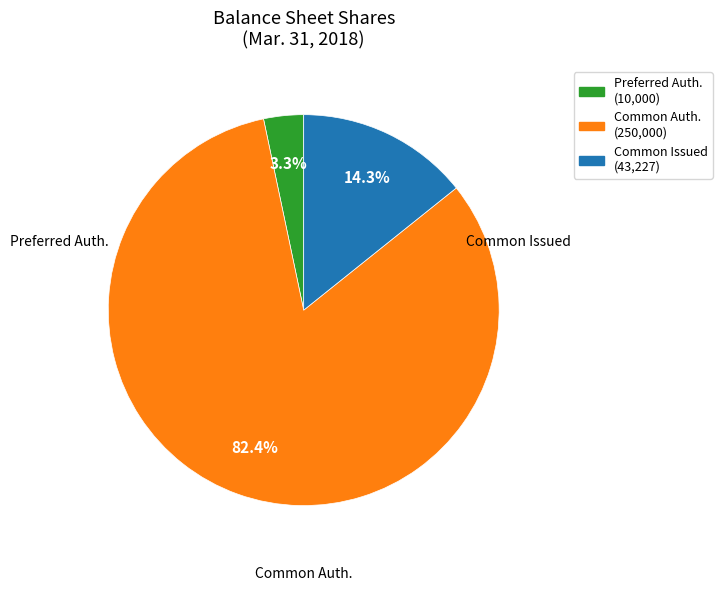

Does any single category account for the majority?

Yes